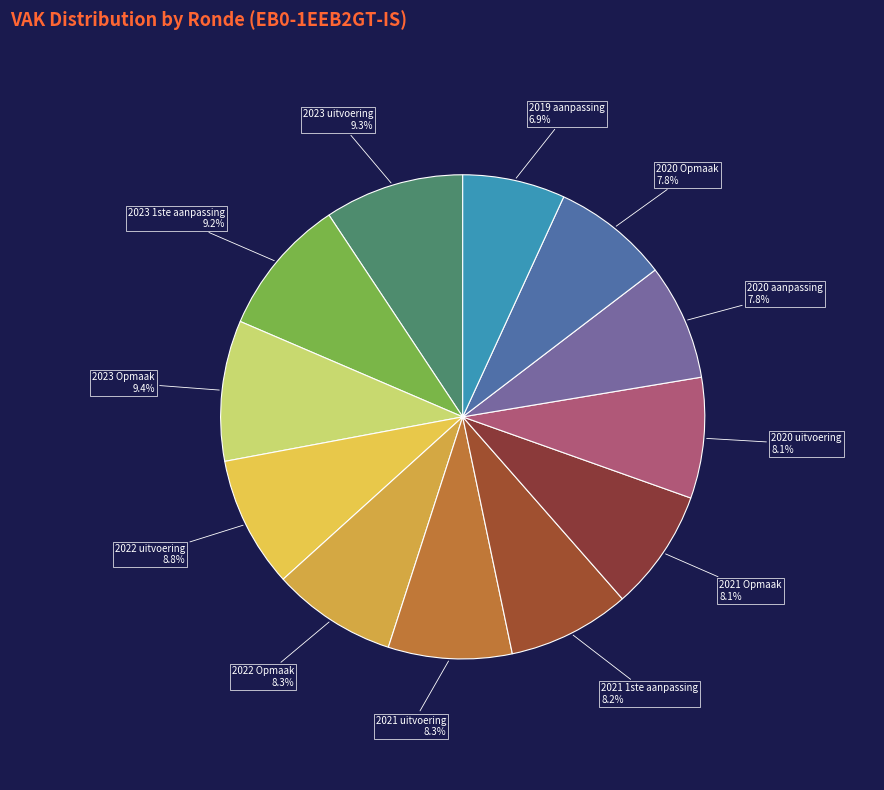

What is the smallest slice in the pie chart?

2019 aanpassing